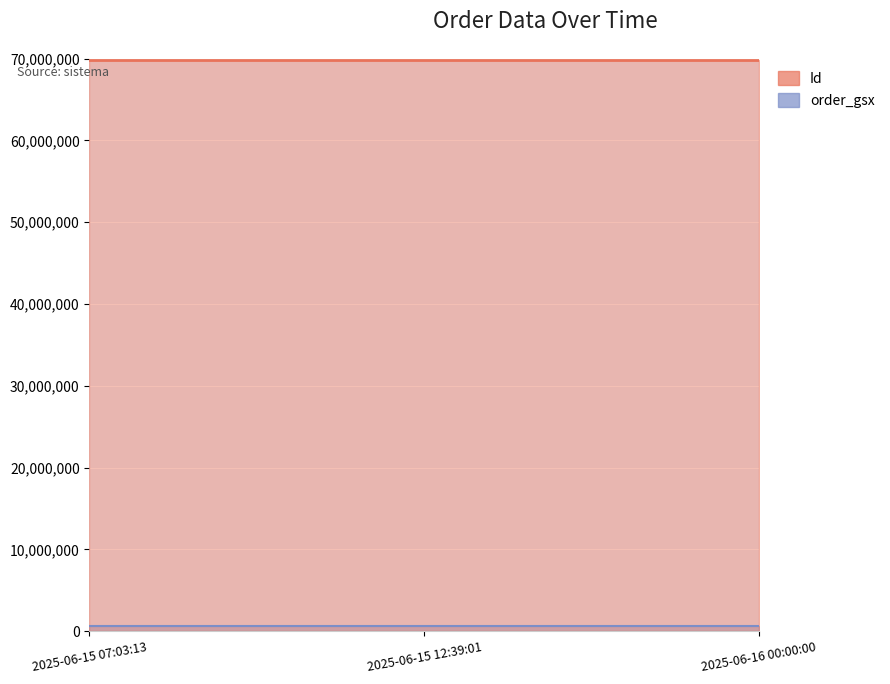

The value of Id at 2025-06-15 07:03:13 is 69860340. True or false?

True